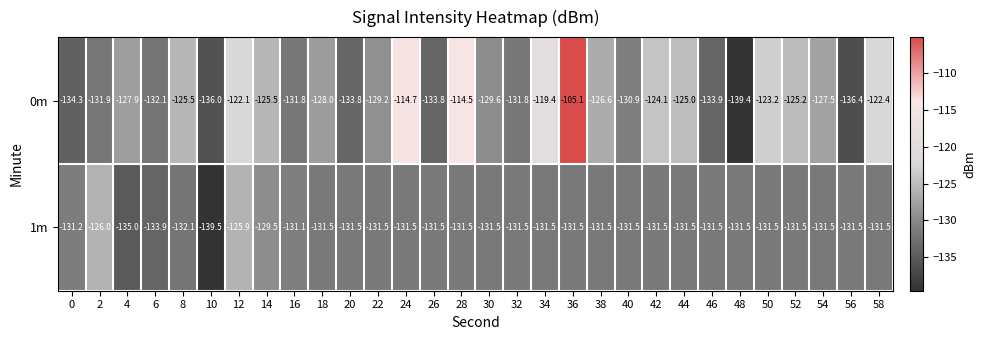

Rank the series by their average value, from lowest to highest.

1m, 0m